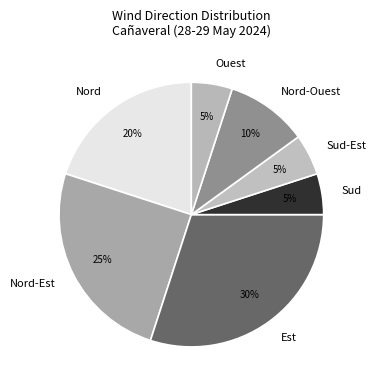

The Ouest slice represents 17% of the pie. True or false?

False